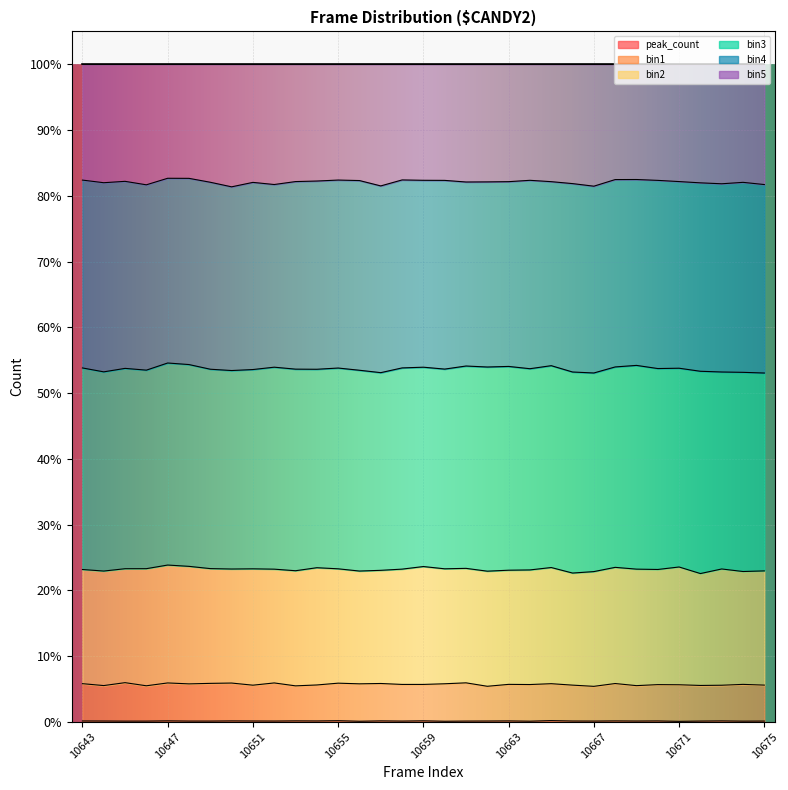

Does the chart display data point markers on the line(s)?

No